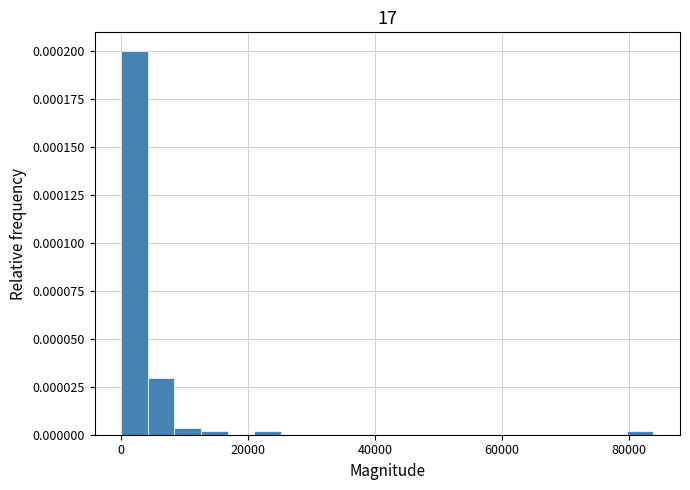

Around what value on the x-axis is the tallest bar? Give the approximate position of its centre, as read against the axis.

2000